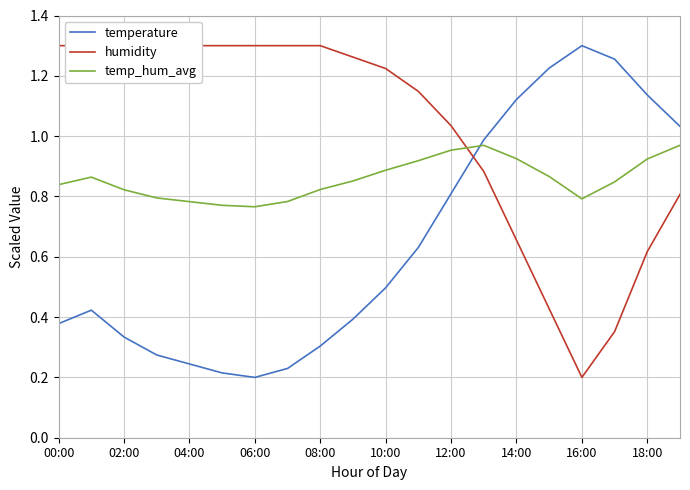

List the series in order of their overall mean, lowest first.

temperature, temp_hum_avg, humidity